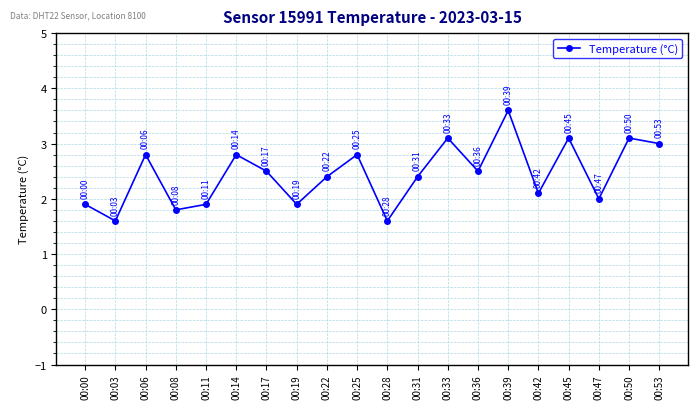

Reading right to left, list all the values displayed in this chart.

3.0	3.1	2.0	3.1	2.1	3.6	2.5	3.1	2.4	1.6	2.8	2.4	1.9	2.5	2.8	1.9	1.8	2.8	1.6	1.9